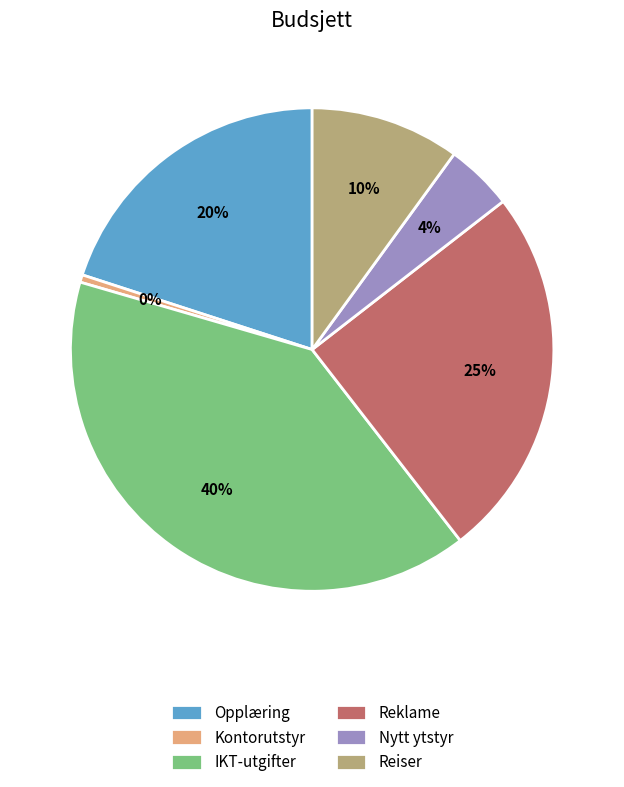

Count the number of slices in the pie.

6